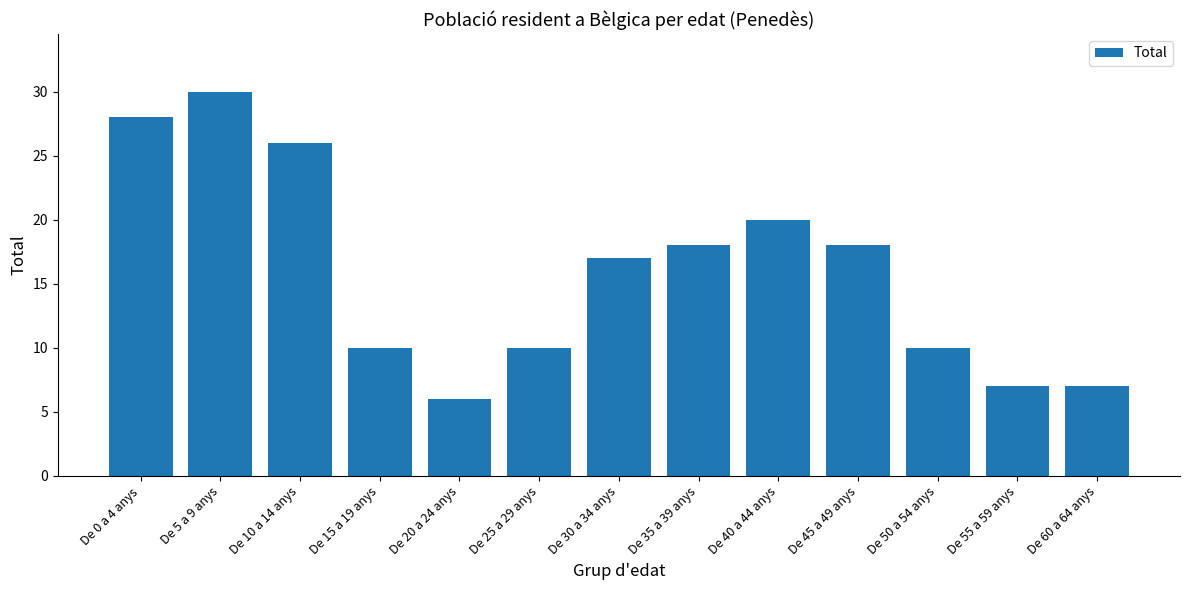

What is the maximum value shown in the chart?

30